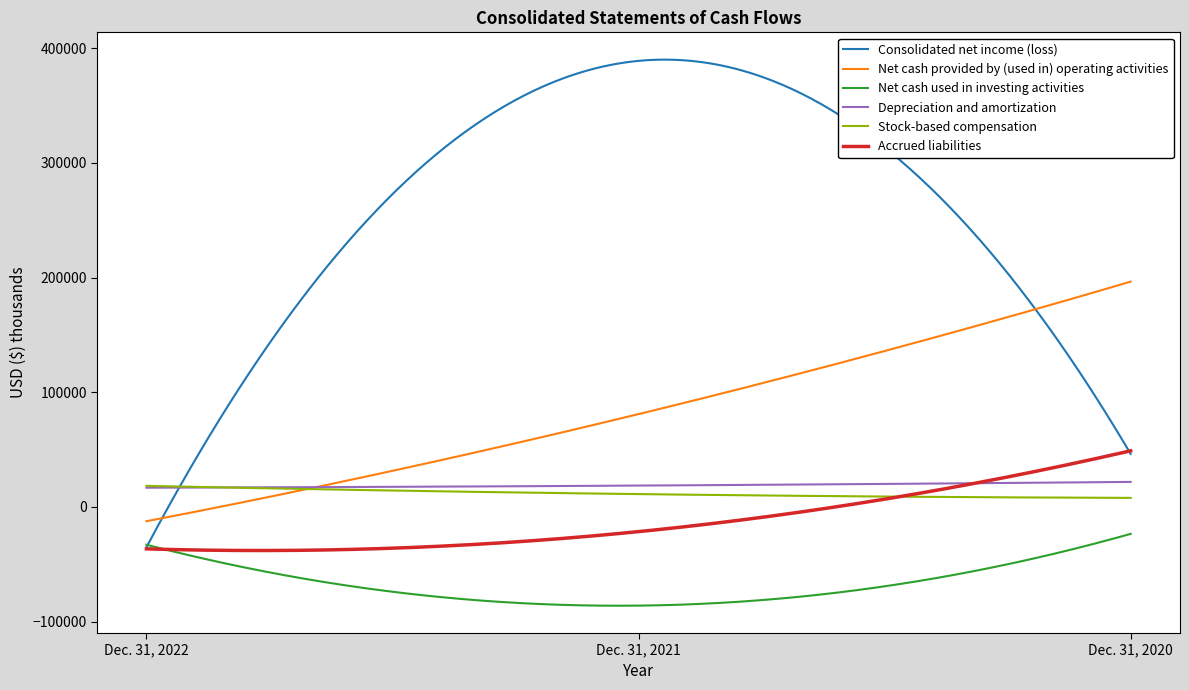

Which series has the largest range (max minus min)?

Consolidated net income (loss)